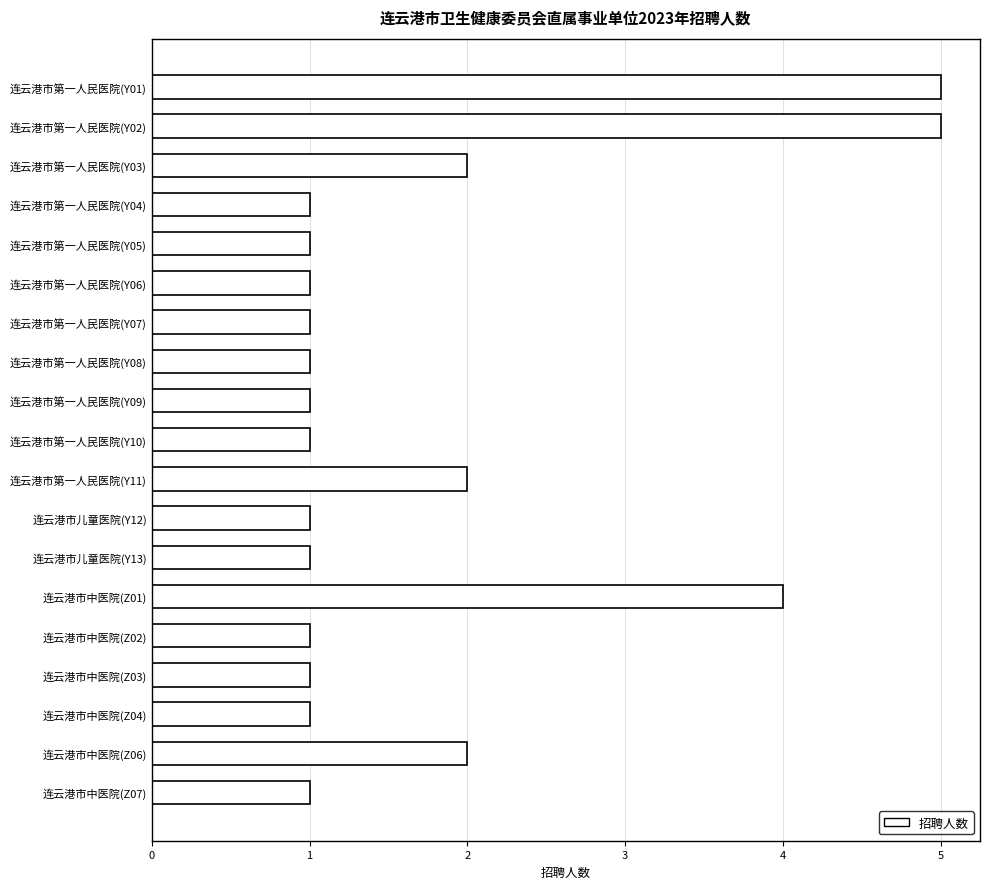

Is it true that the value at 连云港市中医院(Z01) is 2?

False